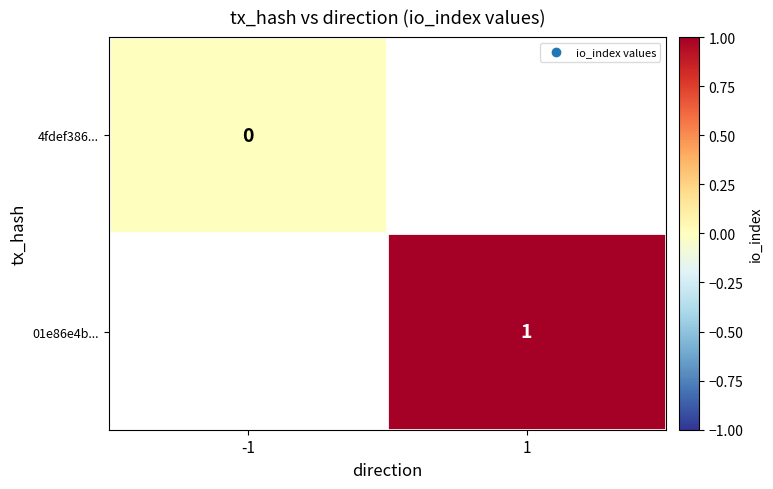

True or false: 01e86e4b... has a value of 1 at 1.

True